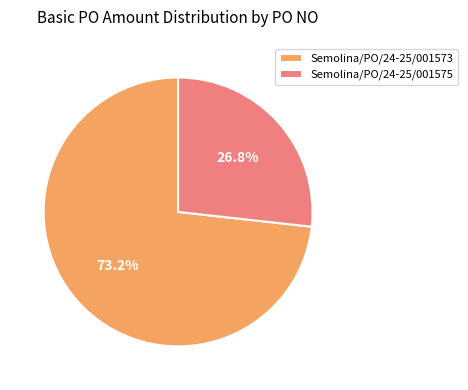

Do Semolina/PO/24-25/001575 and Semolina/PO/24-25/001573 together represent more than half of the pie?

Yes